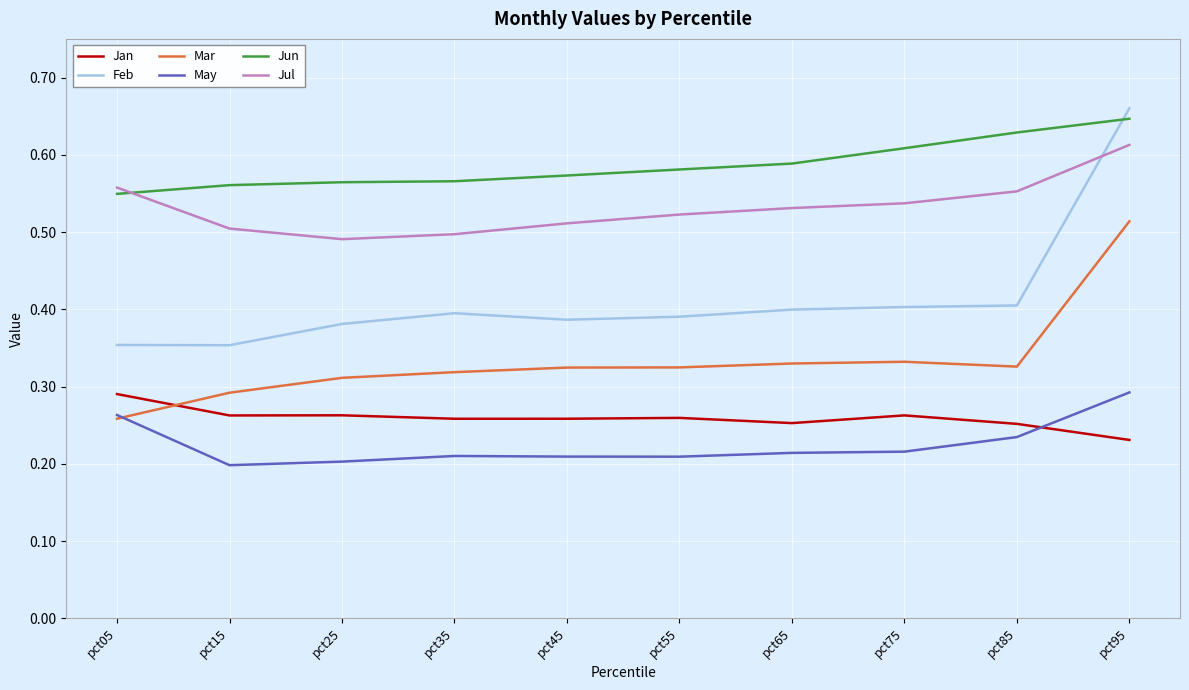

What is the total value across all series at pct05?

2.3